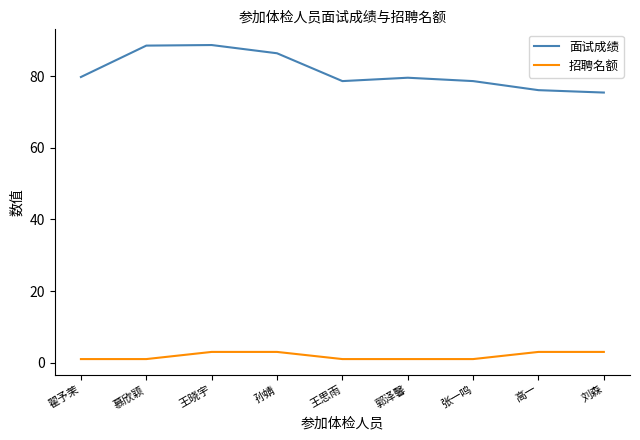

What is the difference between the maximum and minimum values in the 招聘名额 series?

2.0